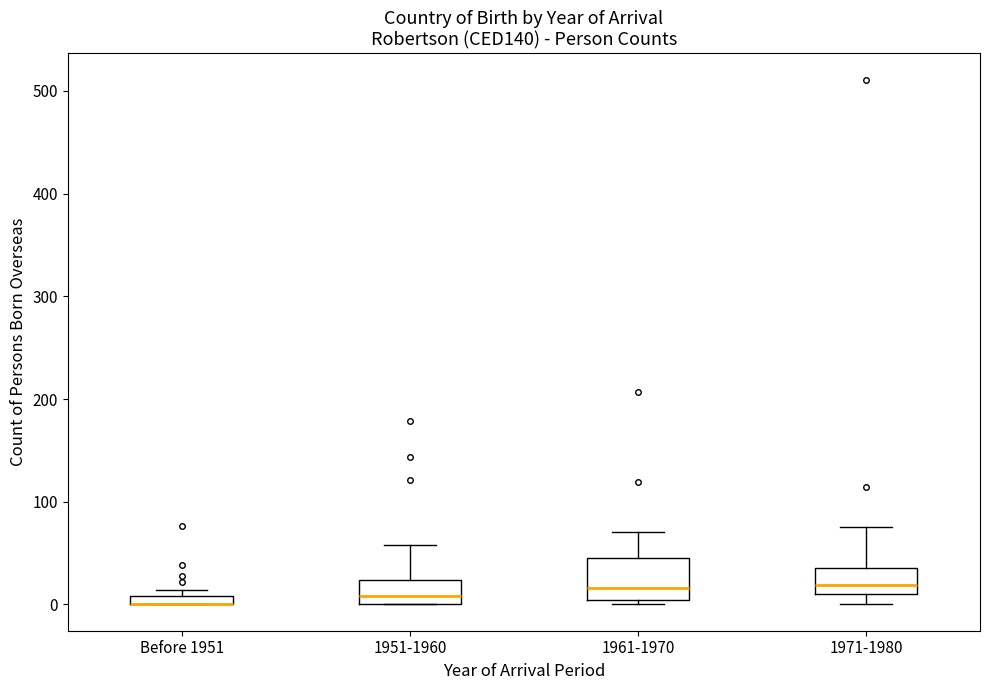

Where does the median line of the box for 1961-1970 sit on the y-axis? The values are not printed on the chart, so give them approximately, as read against the axis.

20